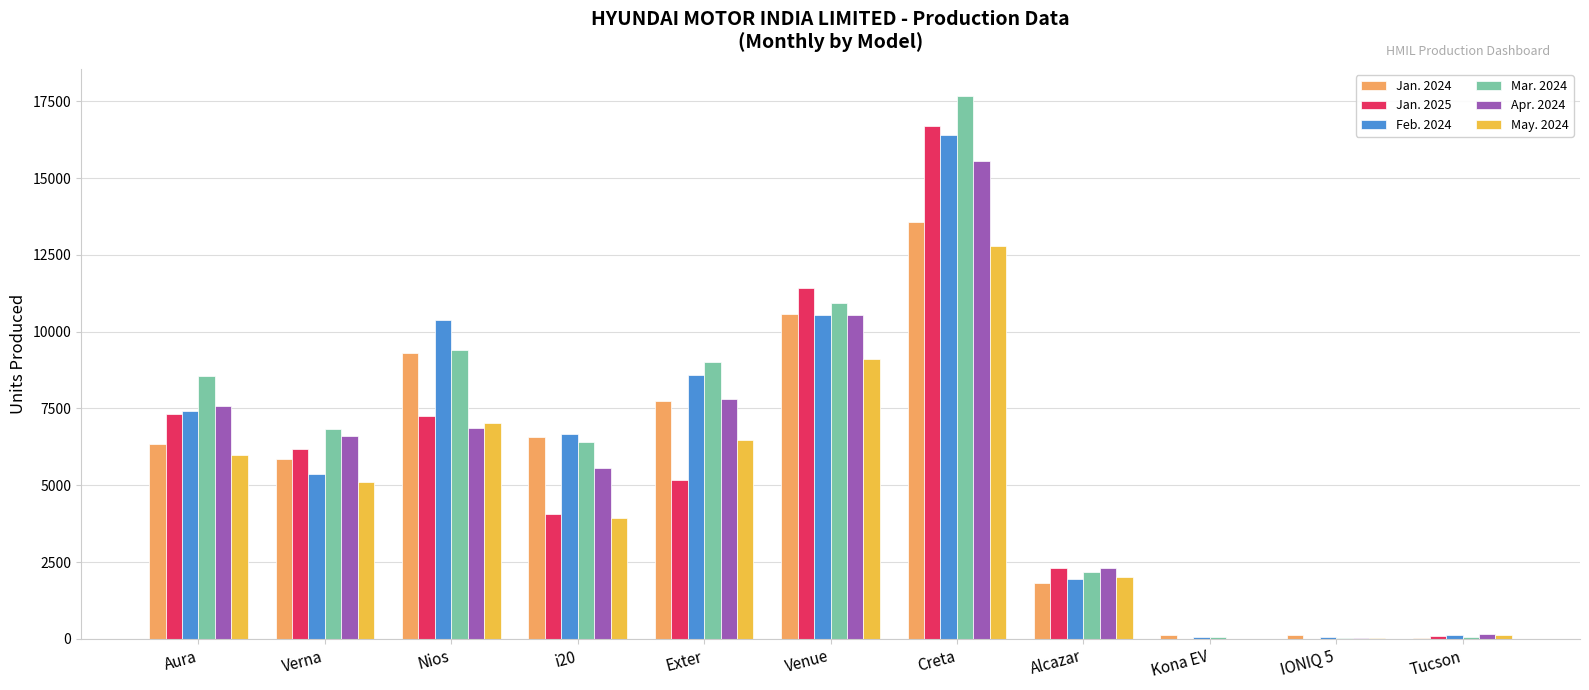

True or false: May. 2024 has a value of 15337 at Venue.

False